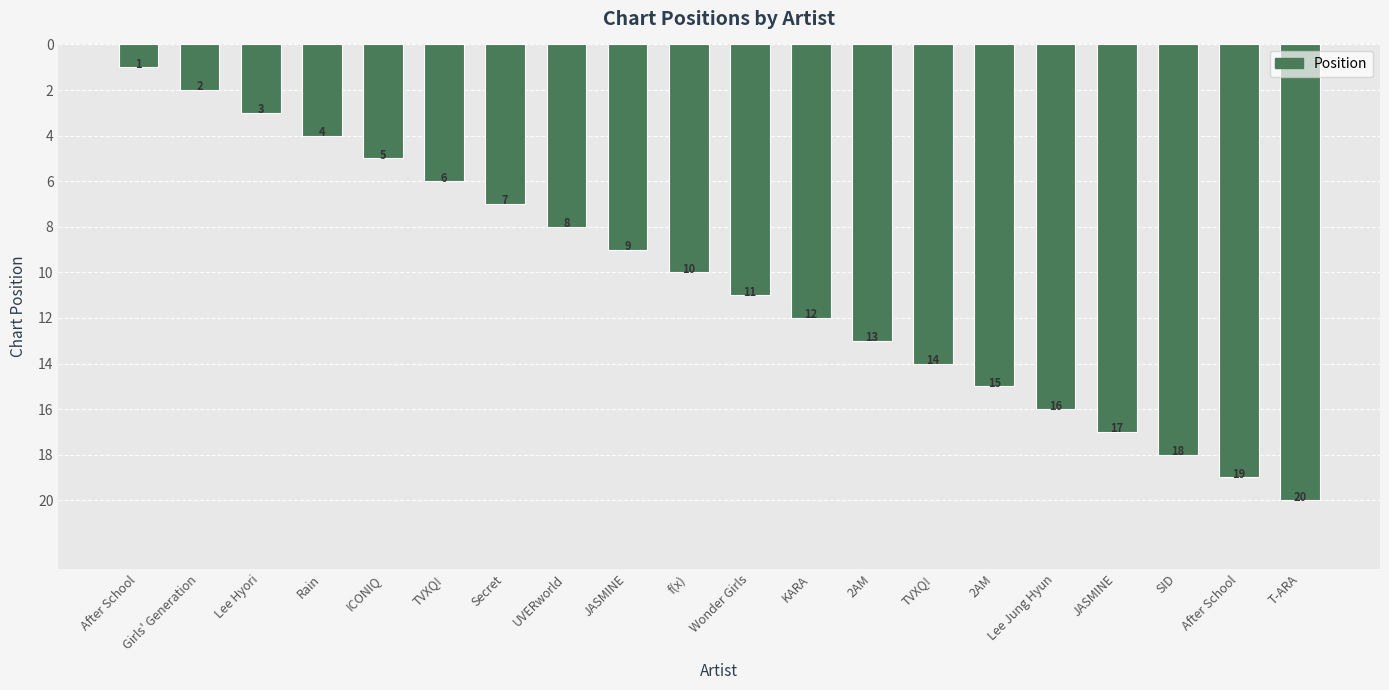

The chart shows a value of 14 at TVXQ!. True or false?

True